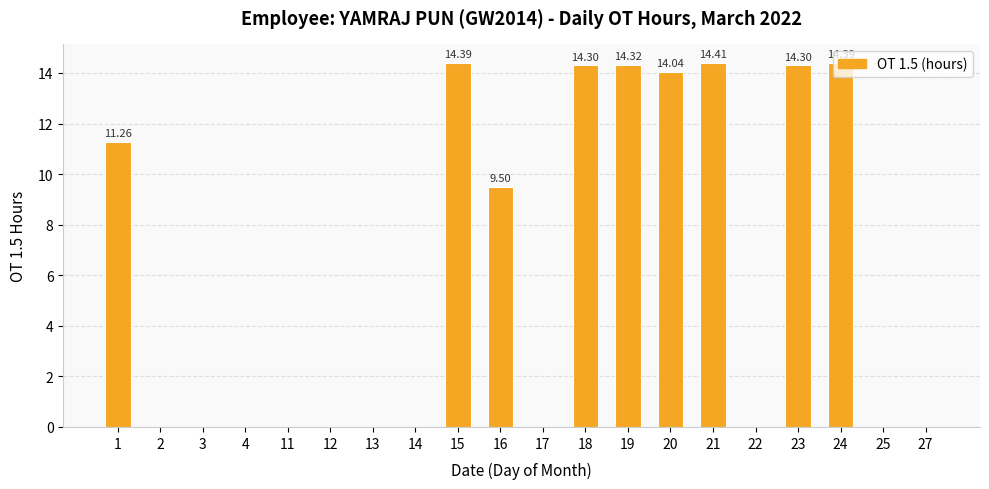

Reading left to right, transcribe all the data shown in this chart.

1=11.3	2=0.0	3=0.0	4=0.0	11=0.0	12=0.0	13=0.0	14=0.0	15=14.4	16=9.5	17=0.0	18=14.3	19=14.3	20=14.0	21=14.4	22=0.0	23=14.3	24=14.4	25=0.0	27=0.0